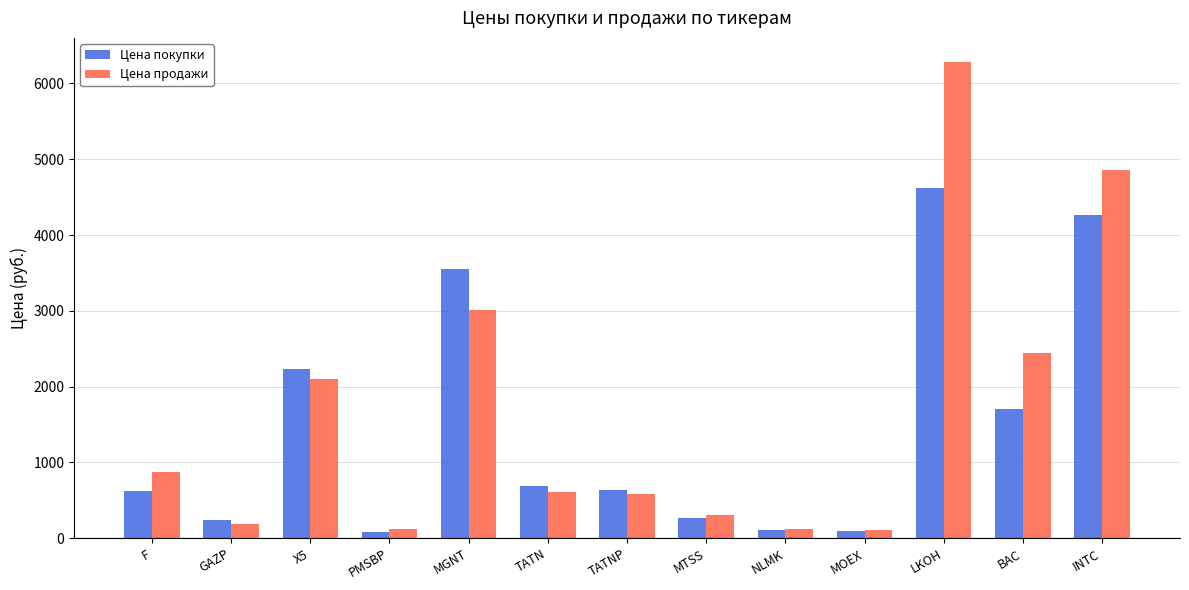

What is the label of the 7th bar from the left?

TATNP